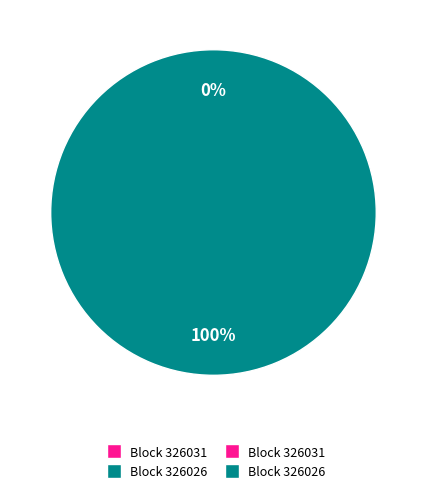

What is the smallest slice in the pie chart?

326031